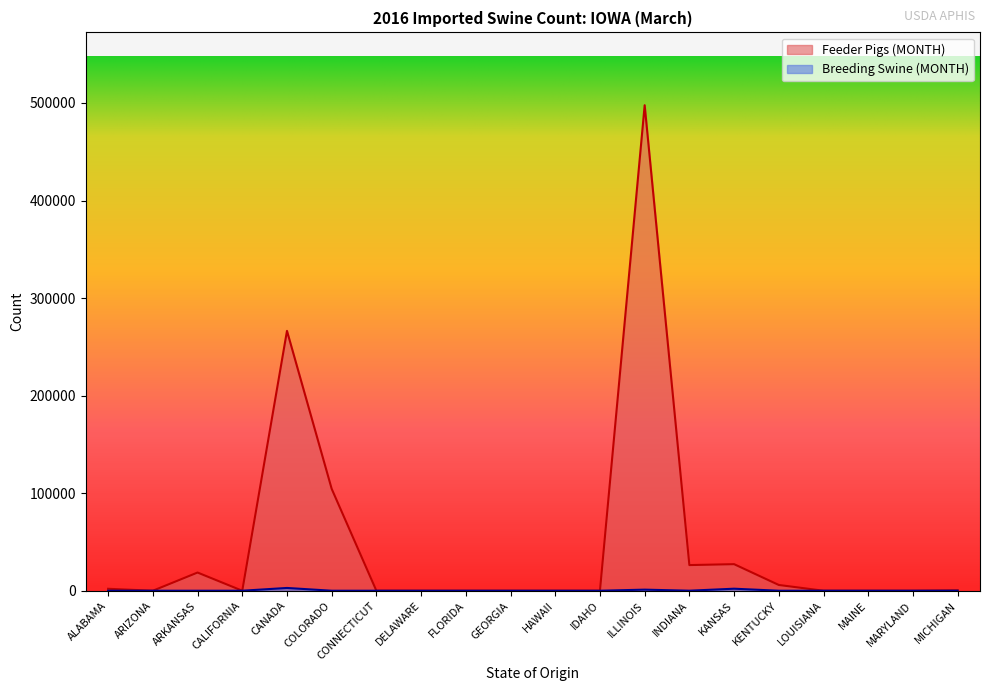

Does the chart have visible grid lines?

No